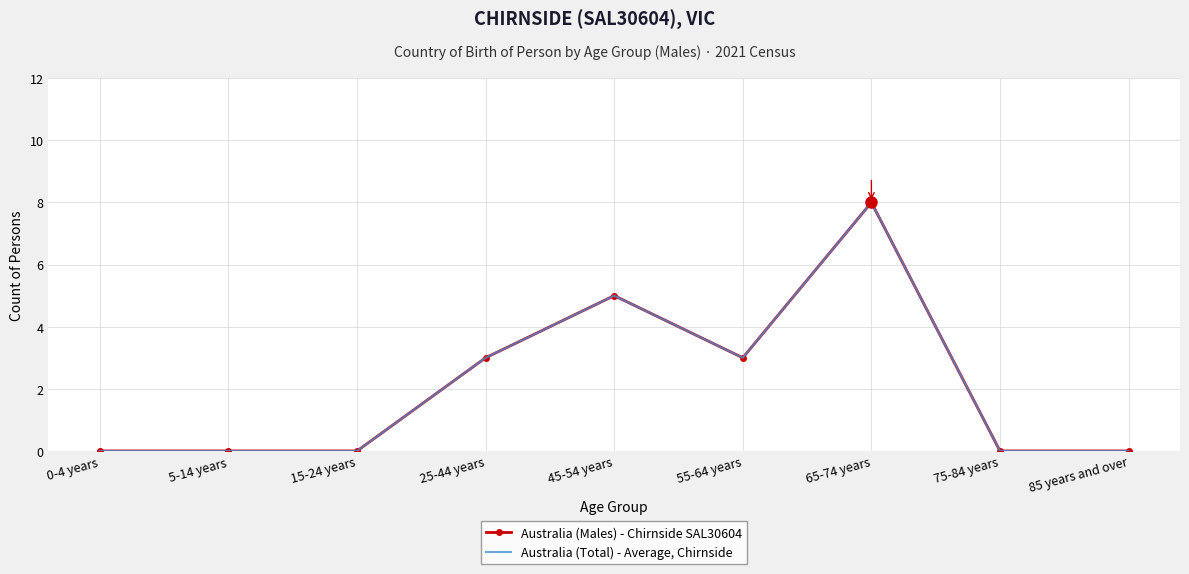

What is the sum of the Australia (Total) - Average, Chirnside values at 45-54 years and 85 years and over?

5